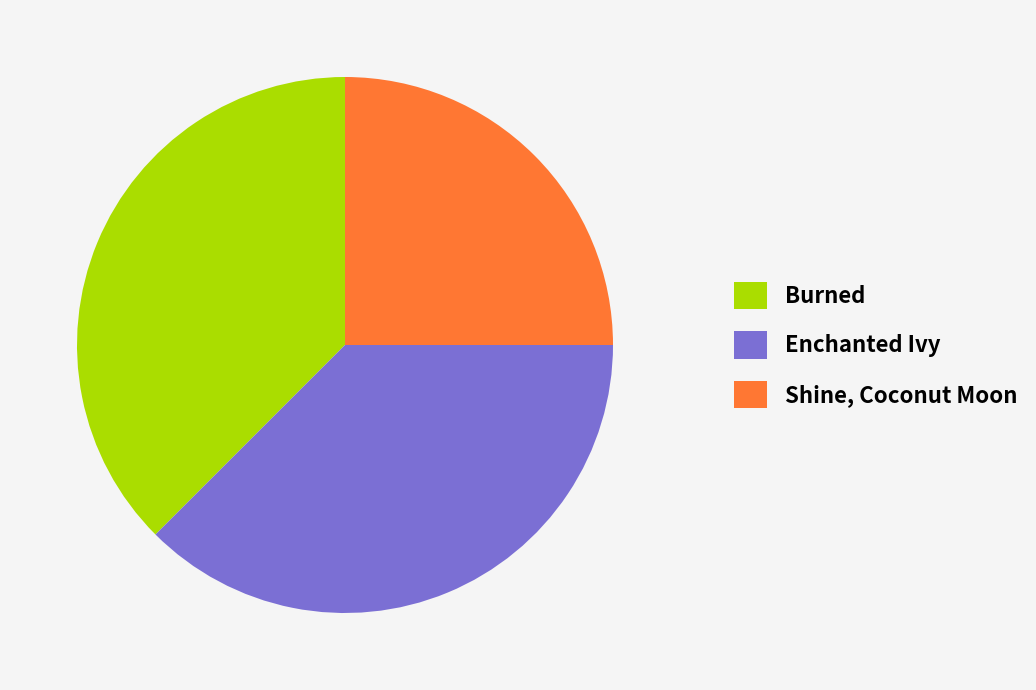

Combined, do Shine, Coconut Moon and Burned account for over 50%?

Yes